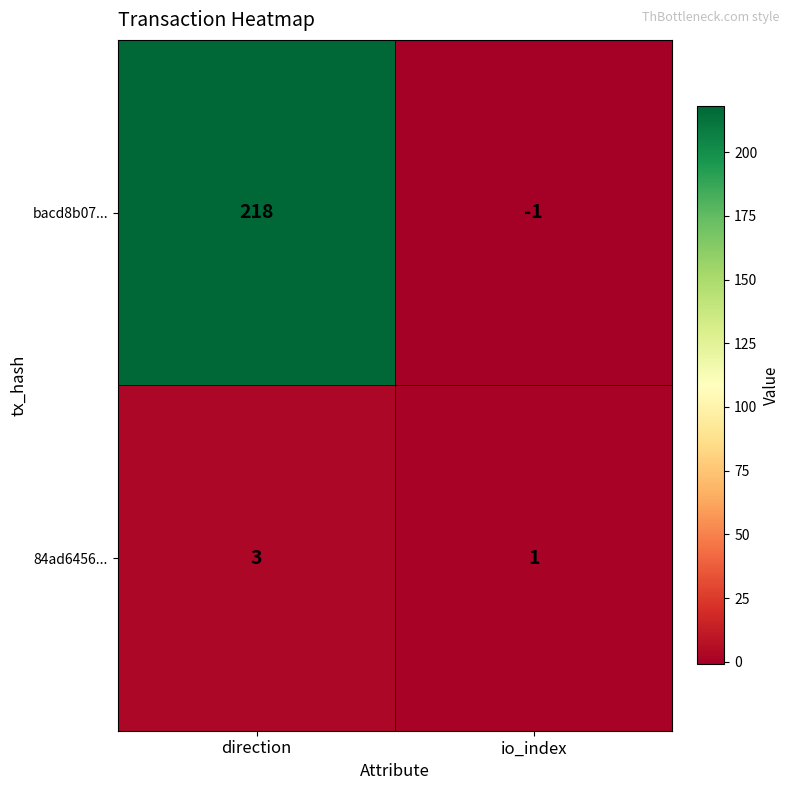

What is the difference between the bacd8b07... values at io_index and direction?

219